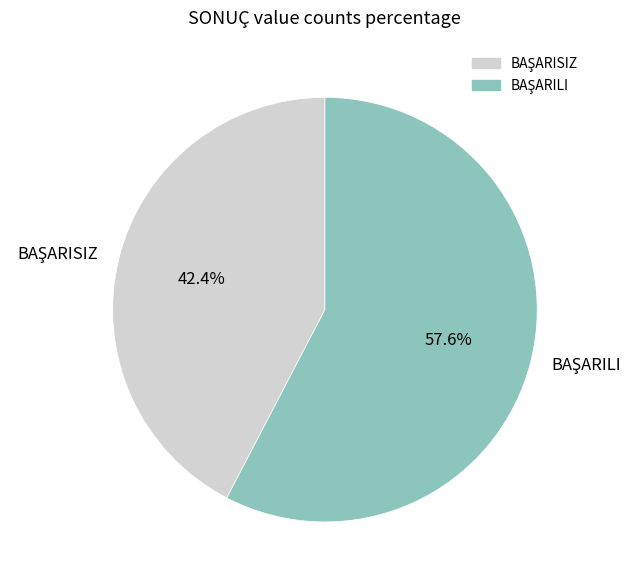

Is there a majority slice in this chart?

Yes